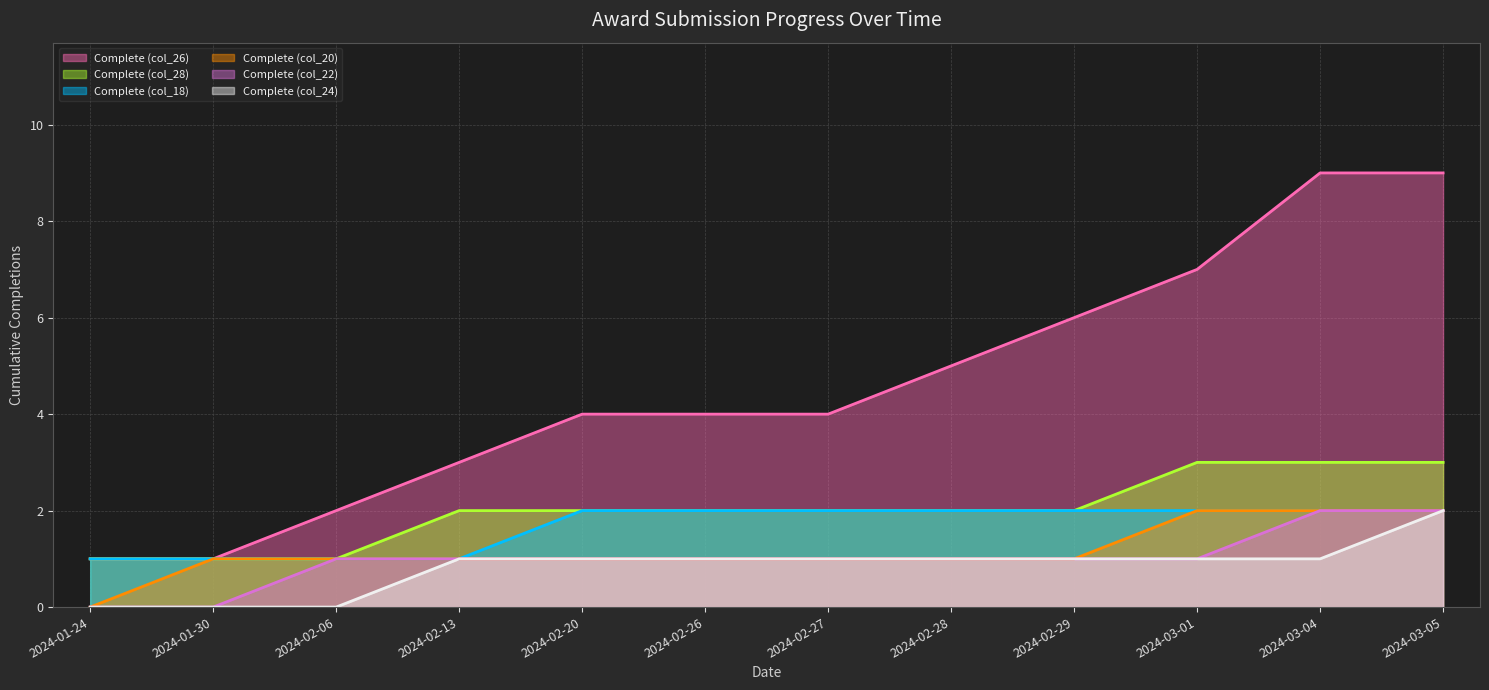

What value does the Complete (col_18) series have at 2024-02-27?

2